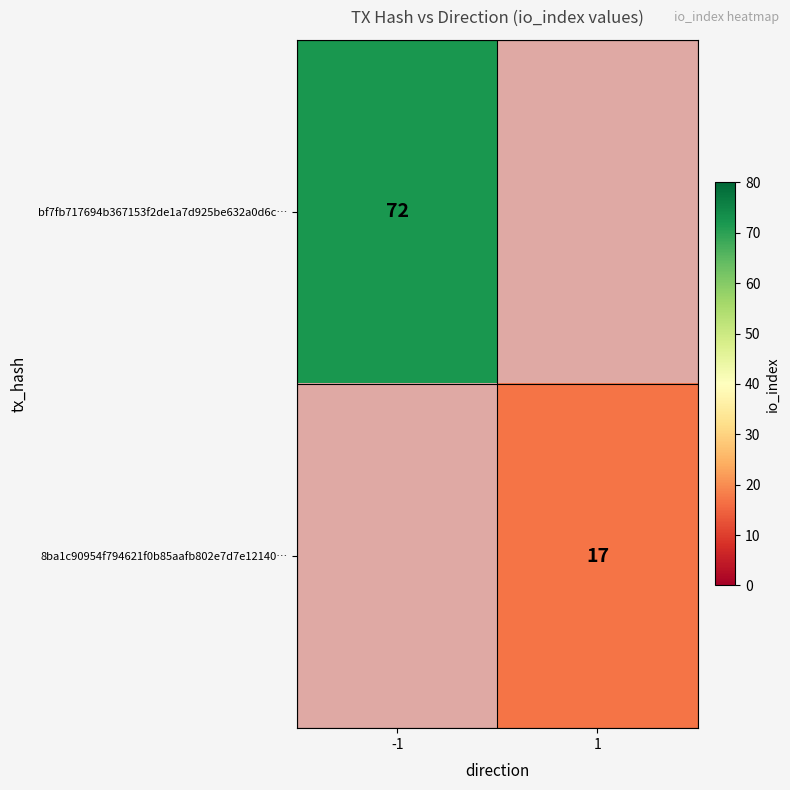

The value of 8ba1c90954f794621f0b85aafb802e7d7e12140… at 1 is 17. True or false?

True